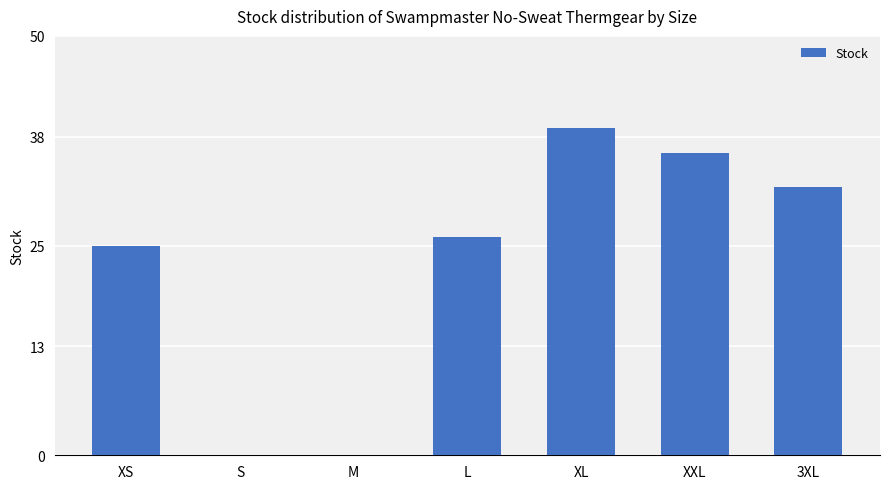

Are the bars horizontal?

No